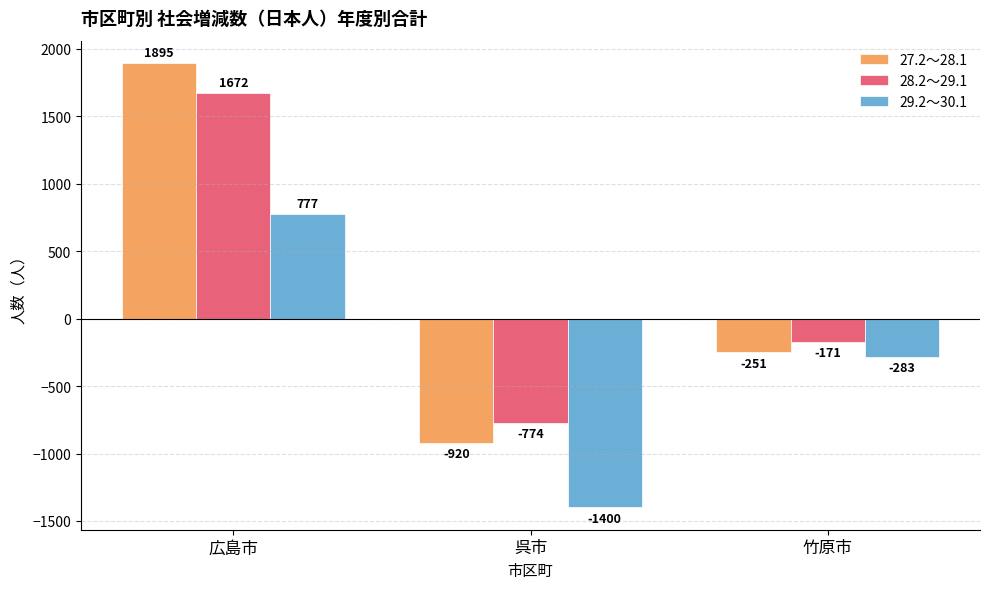

How many values in the 29.2～30.1 series are below -283?

1